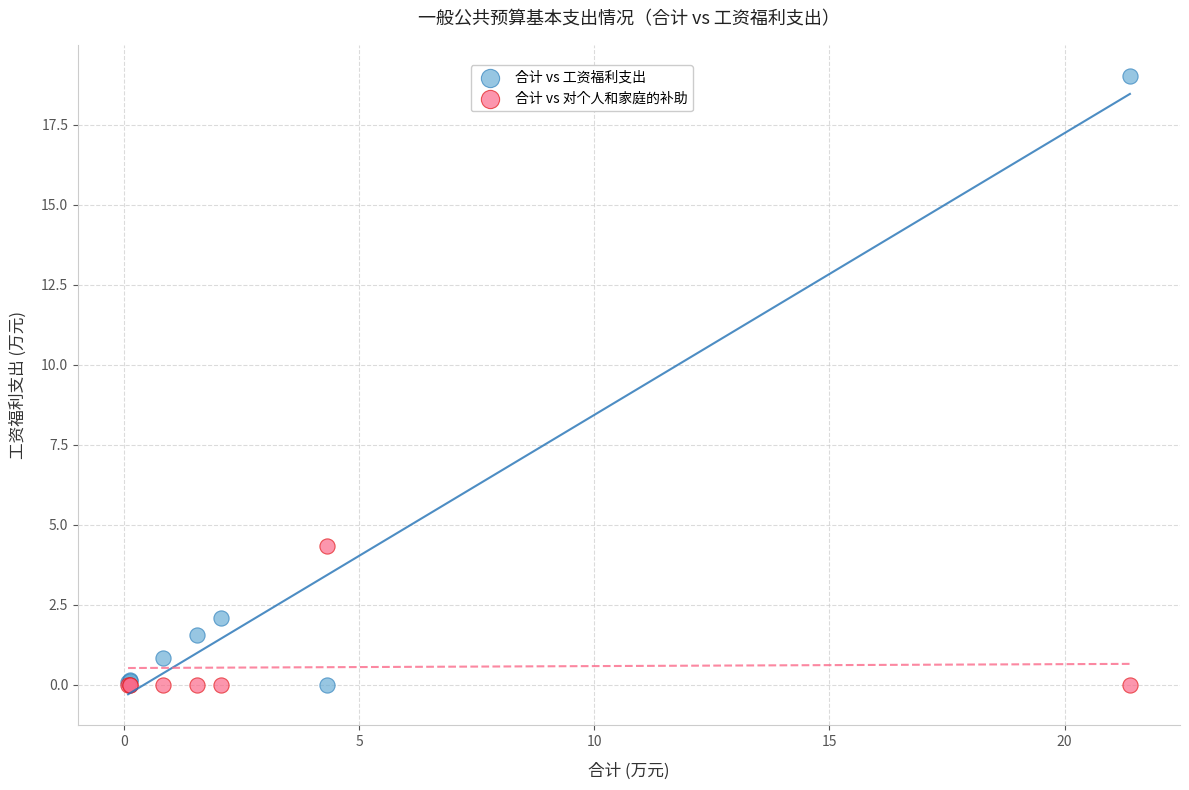

Across all series, what Y value is closest to 9?

4.3